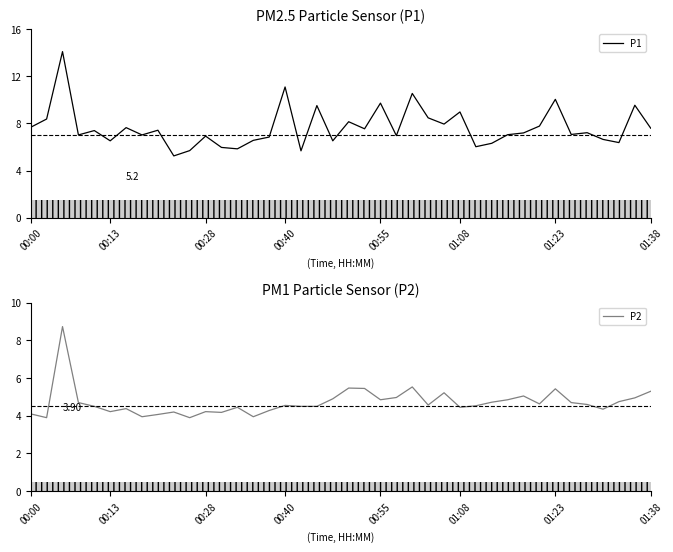

What is the spread (max minus min) of values at 25?

3.9